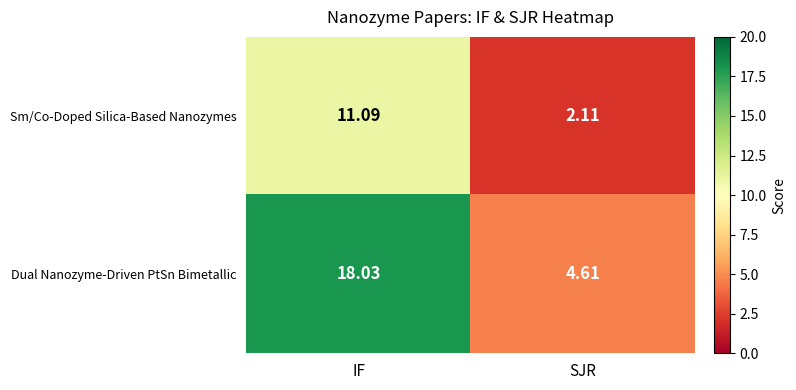

At SJR, list the series in order from largest to smallest.

Dual Nanozyme-Driven PtSn Bimetallic, Sm/Co-Doped Silica-Based Nanozymes